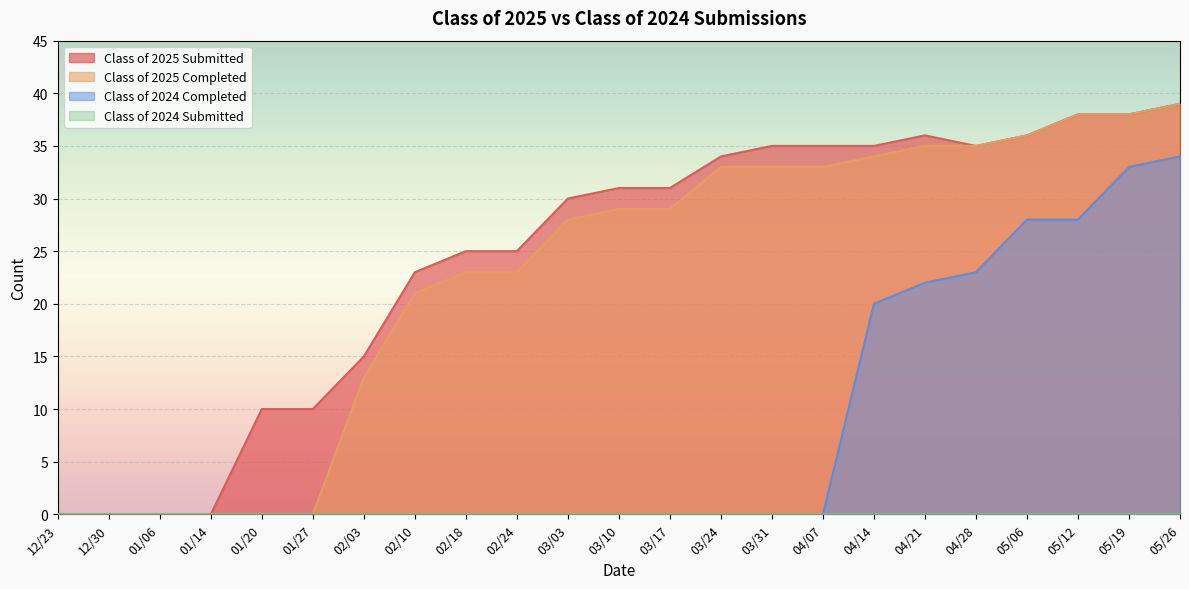

Where is Class of 2025 Completed nearest to the value 19?

02/10